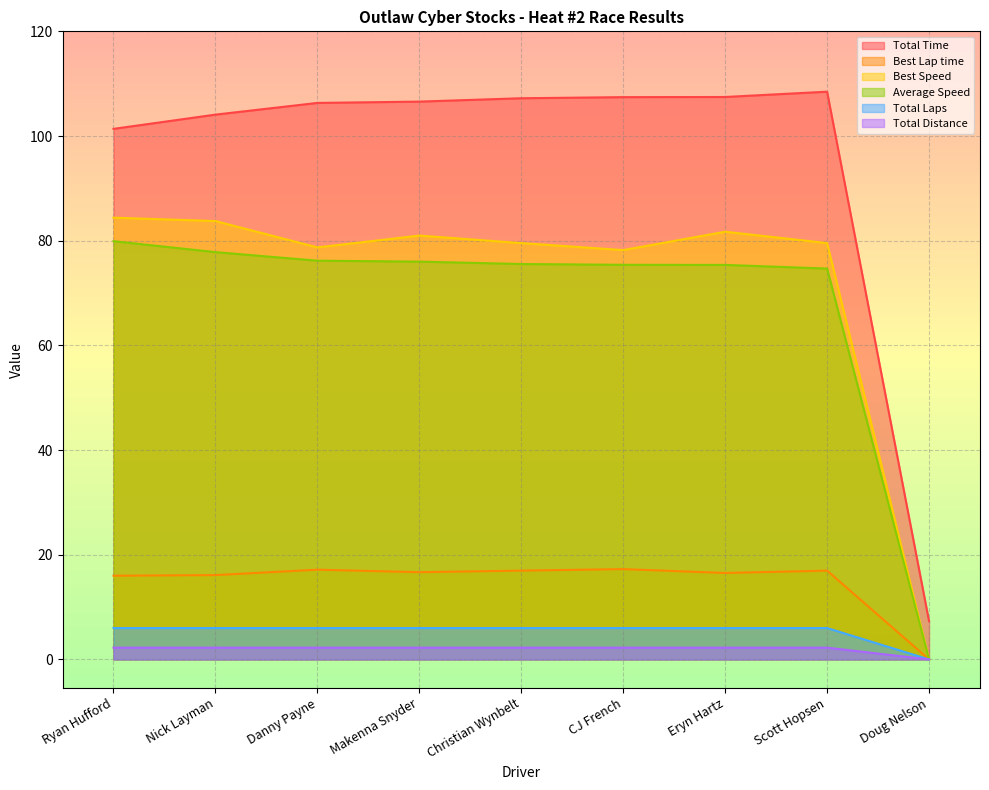

Rank the series by their maximum value, from highest to lowest.

Total Time, Best Speed, Average Speed, Best Lap time, Total Laps, Total Distance